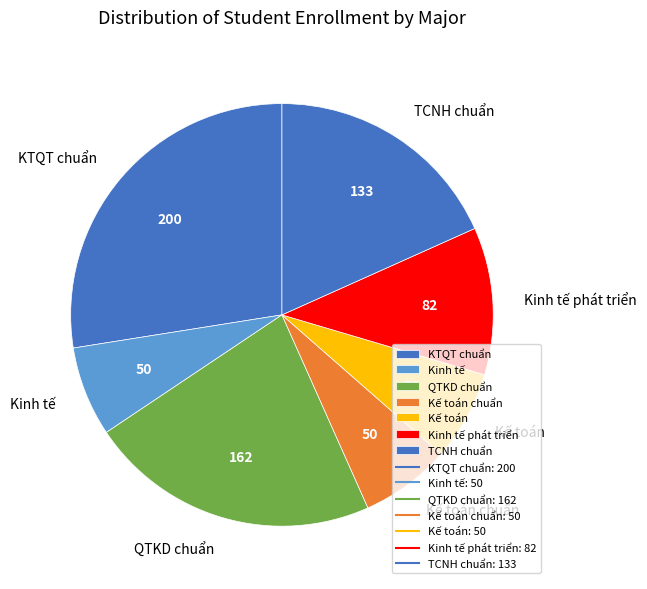

True or false: Kinh tế accounts for 15% of the total.

False